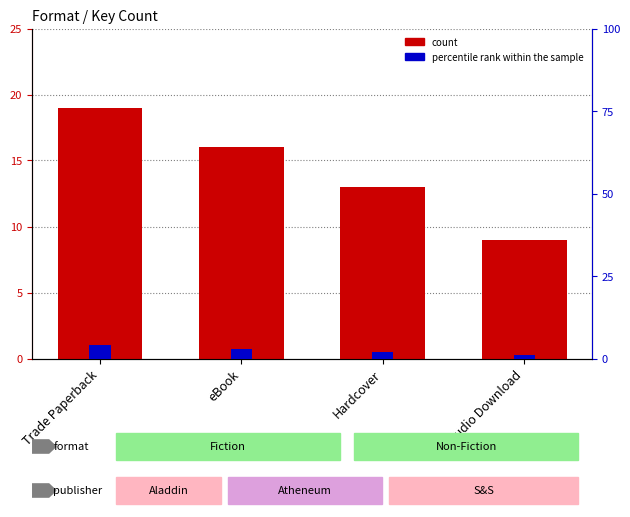

What position from the left is eBook?

2